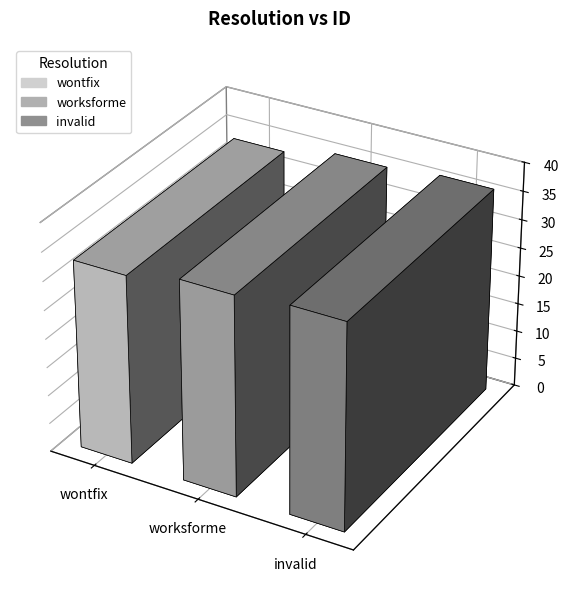

List the labels in order of value, largest first.

invalid, worksforme, wontfix